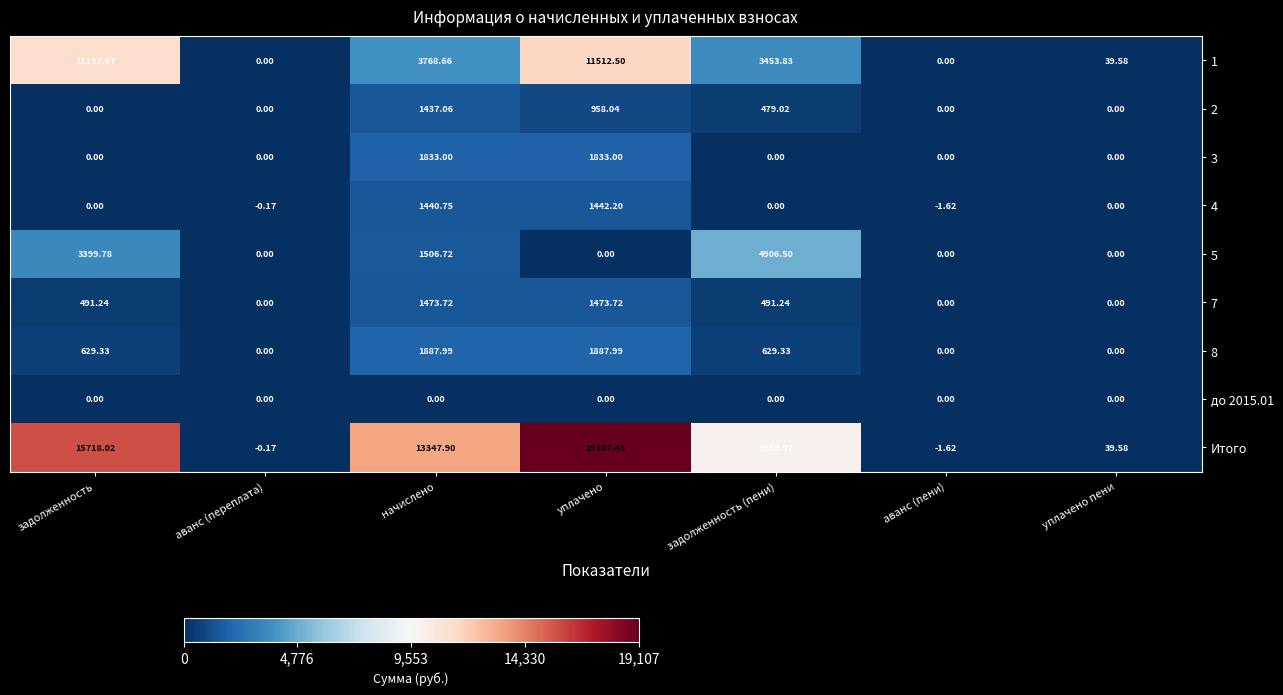

Which series has the largest total across all categories?

Итого